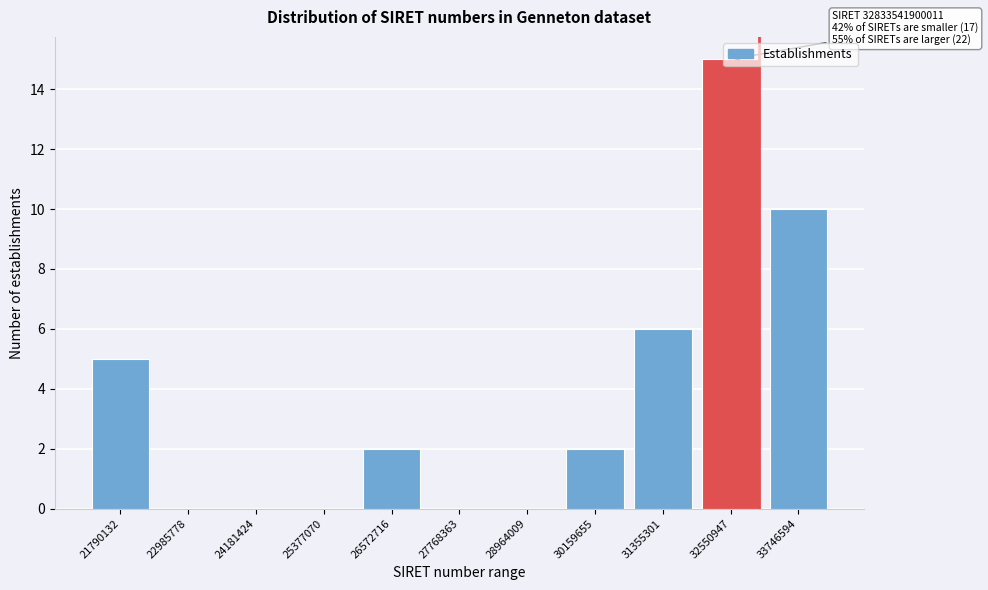

What is the sum of all values?

40